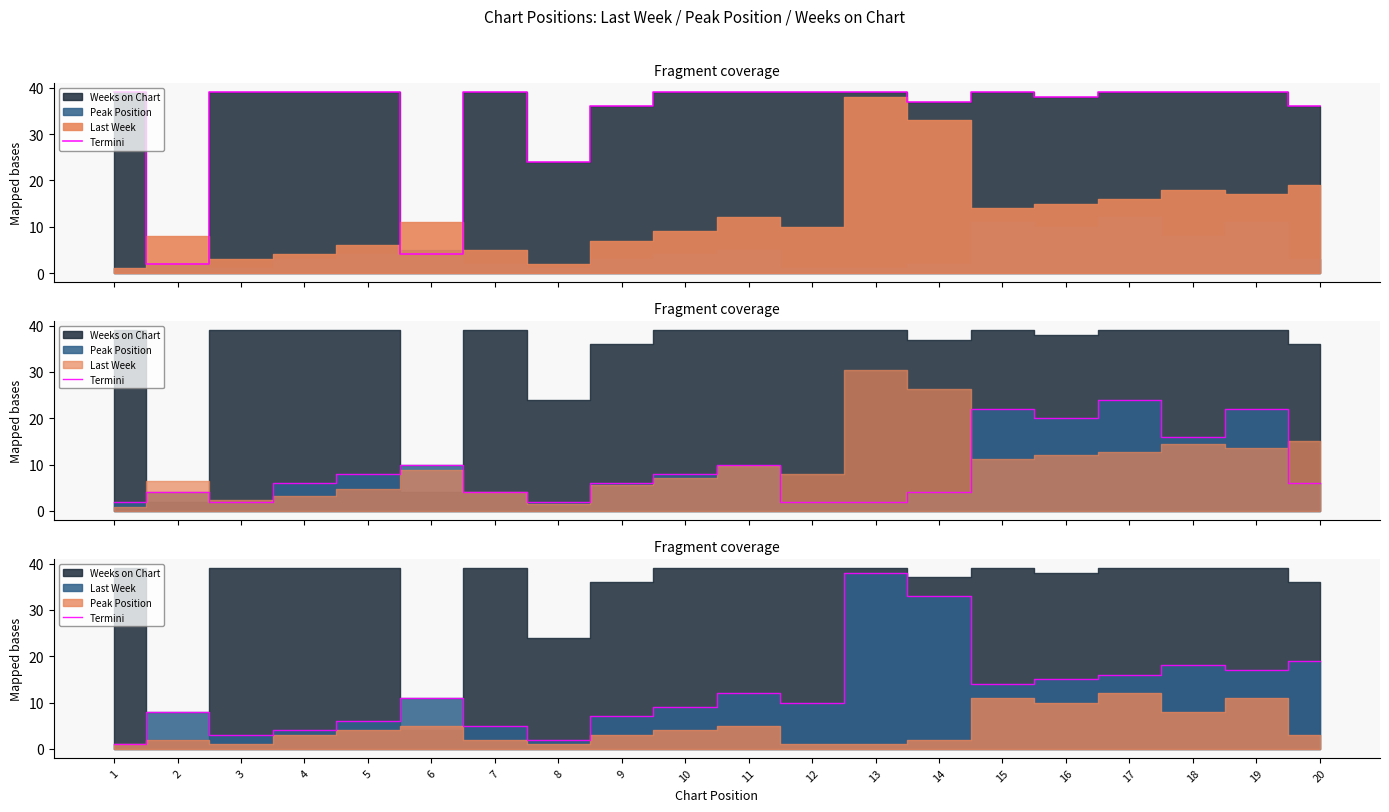

At which label is the value closest to 19?

20